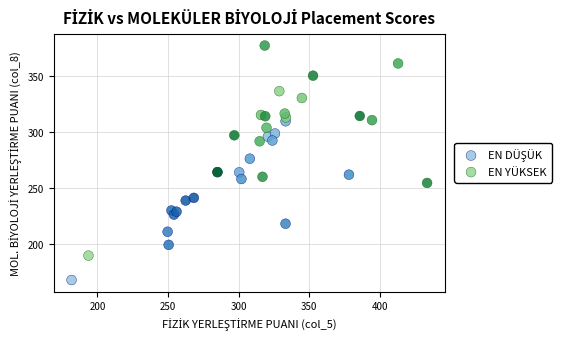

Which series has the widest spread of Y values?

EN YÜKSEK